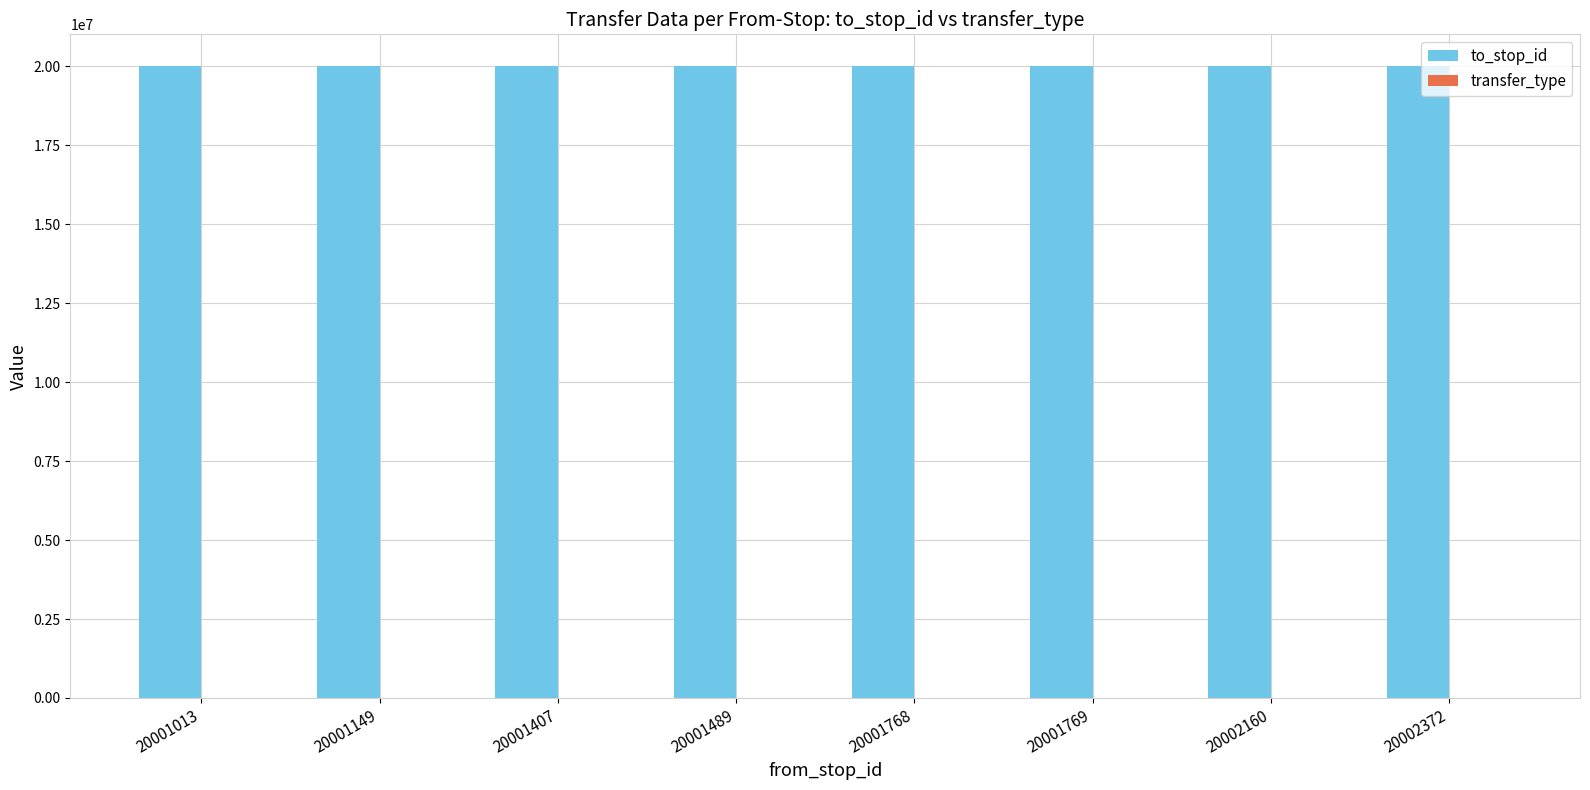

What is the approximate value of to_stop_id at 20001769, to the nearest 100?

20002200